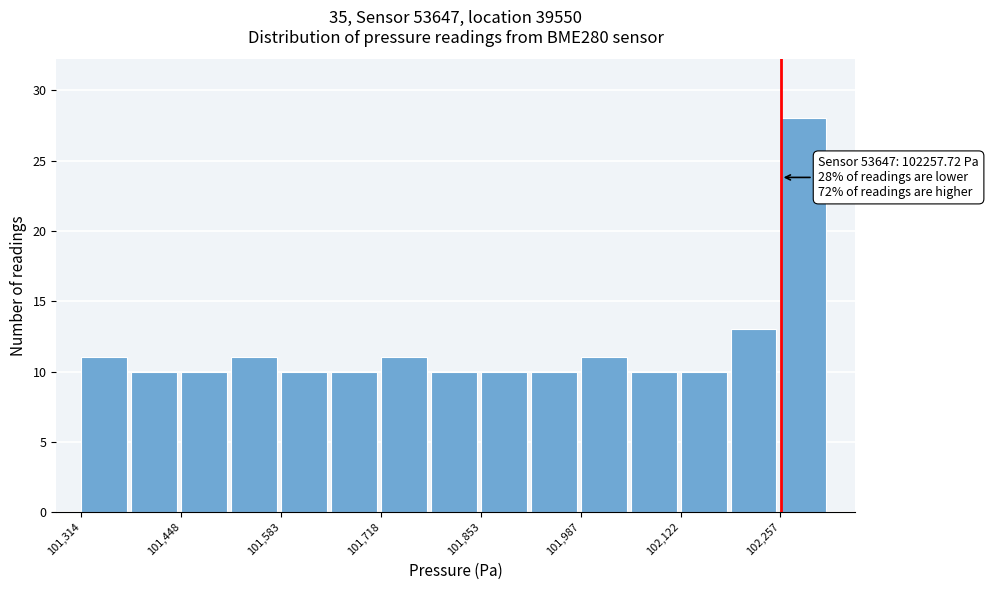

Read against the x-axis, roughly where is the centre of the tallest bar?

102280